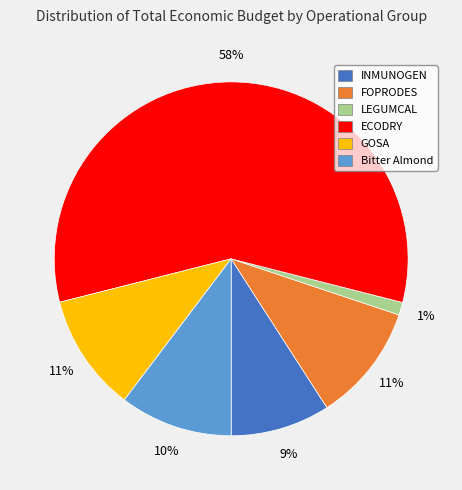

Between ECODRY and GOSA, which is larger?

ECODRY